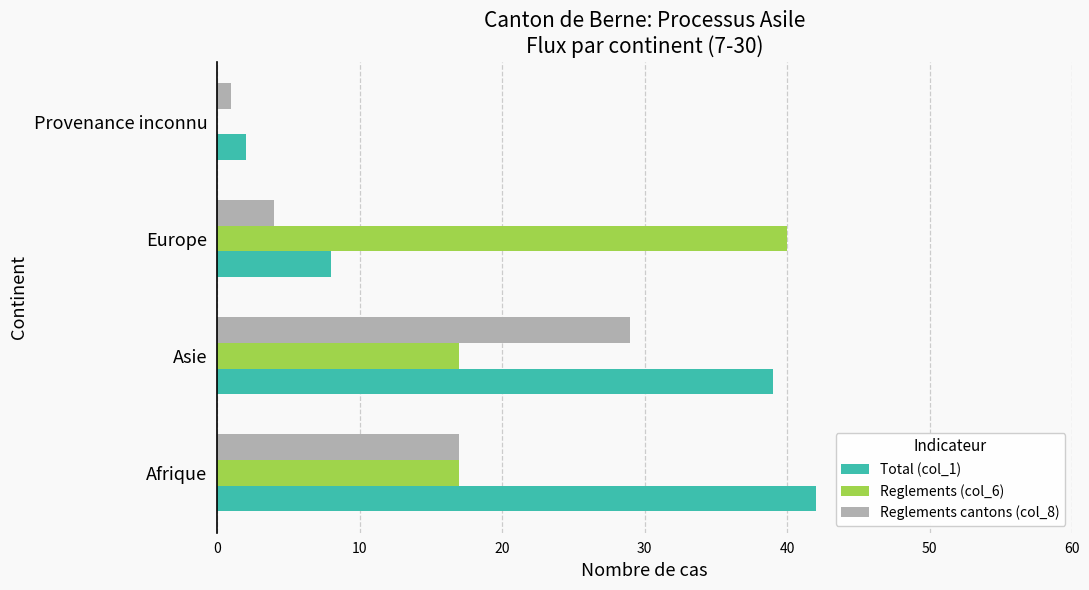

What is the sum of the Reglements (col_6) values at Afrique and Asie?

34